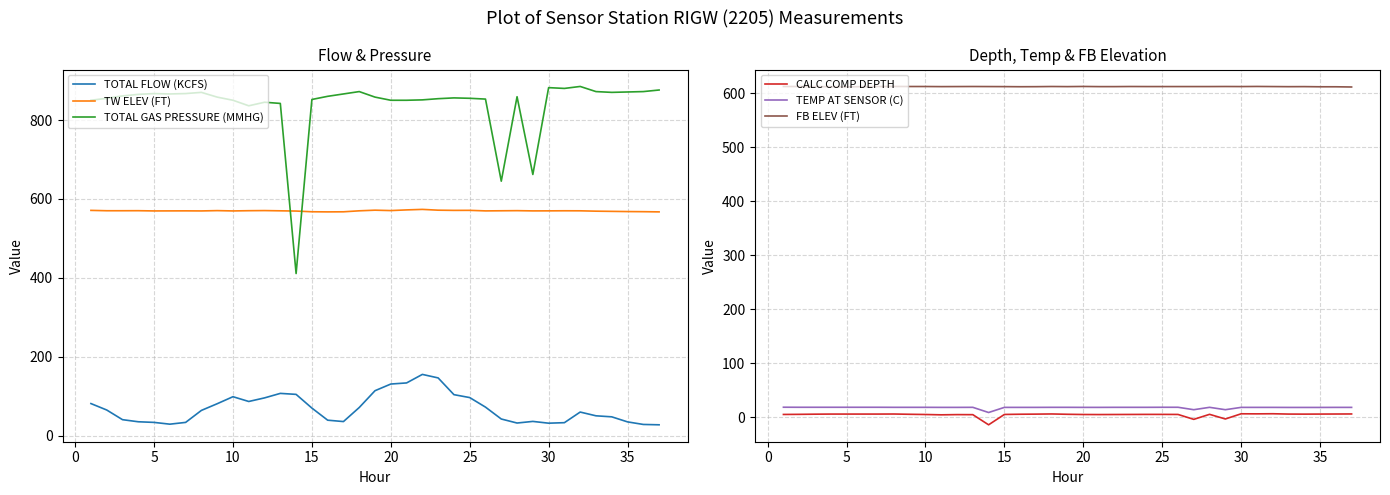

What is the maximum value for TW ELEV (FT)?

573.5